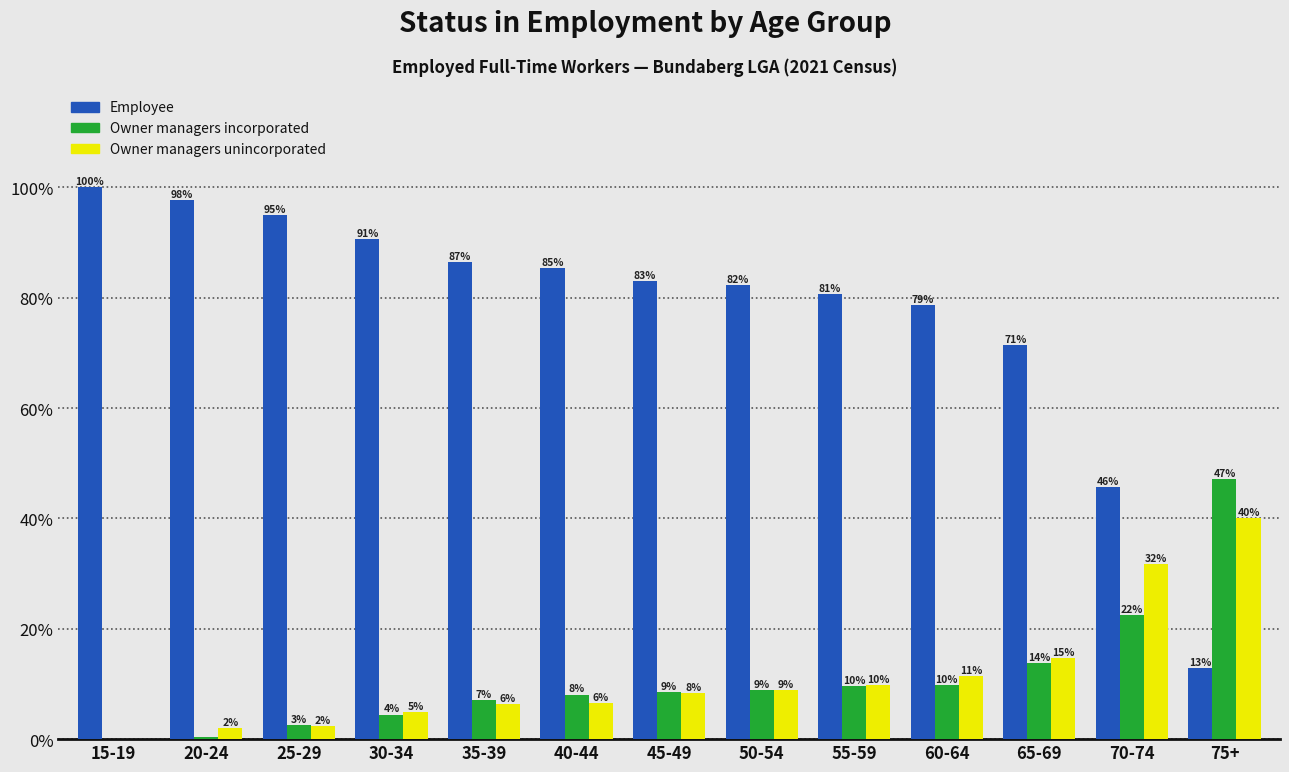

Are the bars grouped side by side (vs. stacked)?

Yes